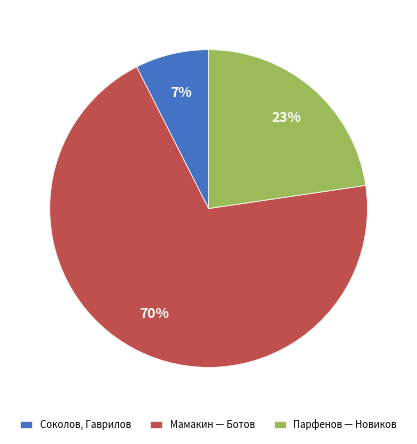

To the nearest percent, what percentage of the pie is Парфенов — Новиков?

23%